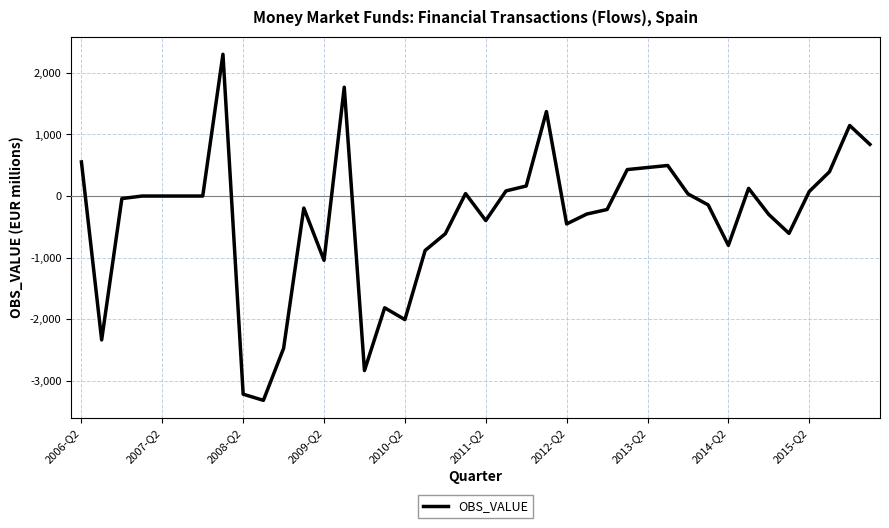

What is the greatest value displayed?

2303